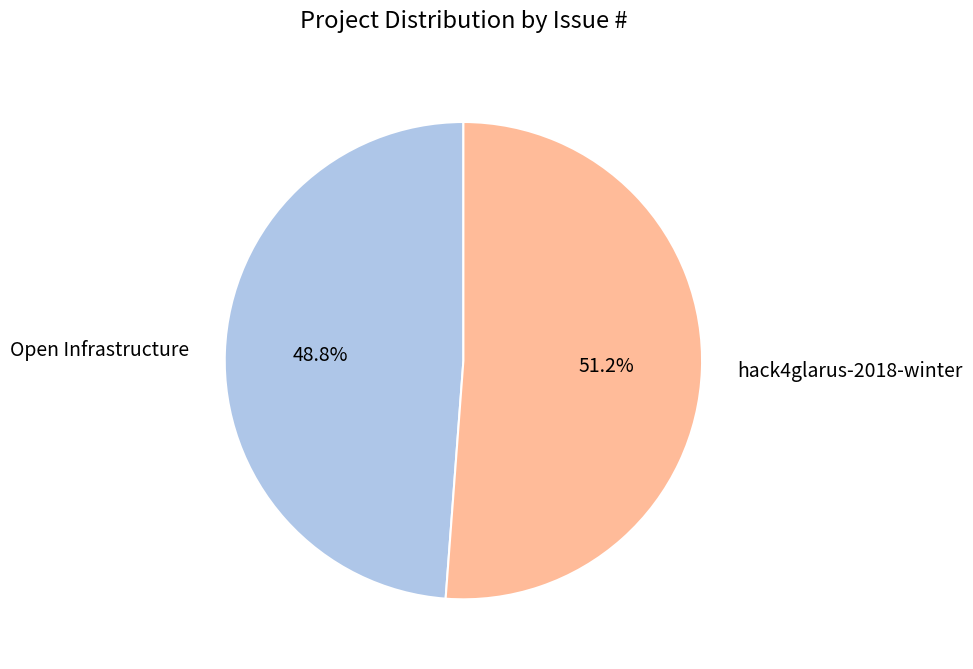

Rank the categories by value from lowest to highest.

Open Infrastructure, hack4glarus-2018-winter